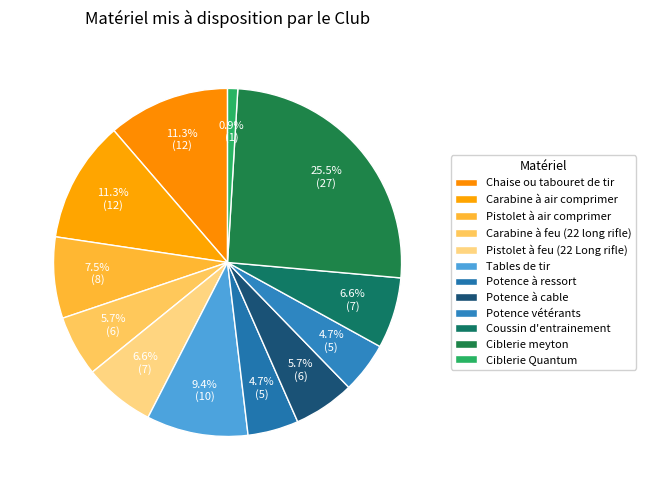

To the nearest percent, what is the difference between the largest and smallest slice percentages?

25%